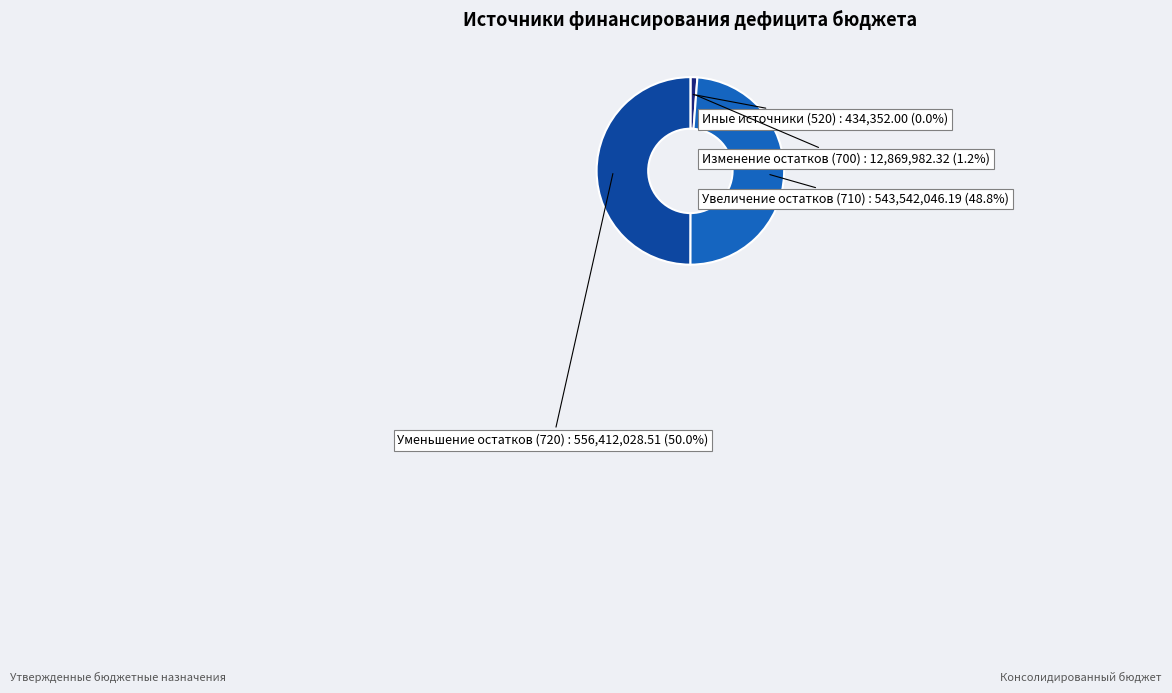

Is there any slice that represents more than half of the pie?

No